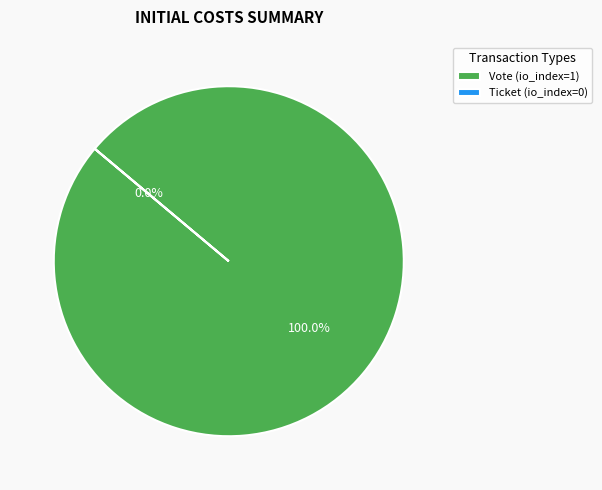

True or false: Vote accounts for 99% of the total.

False